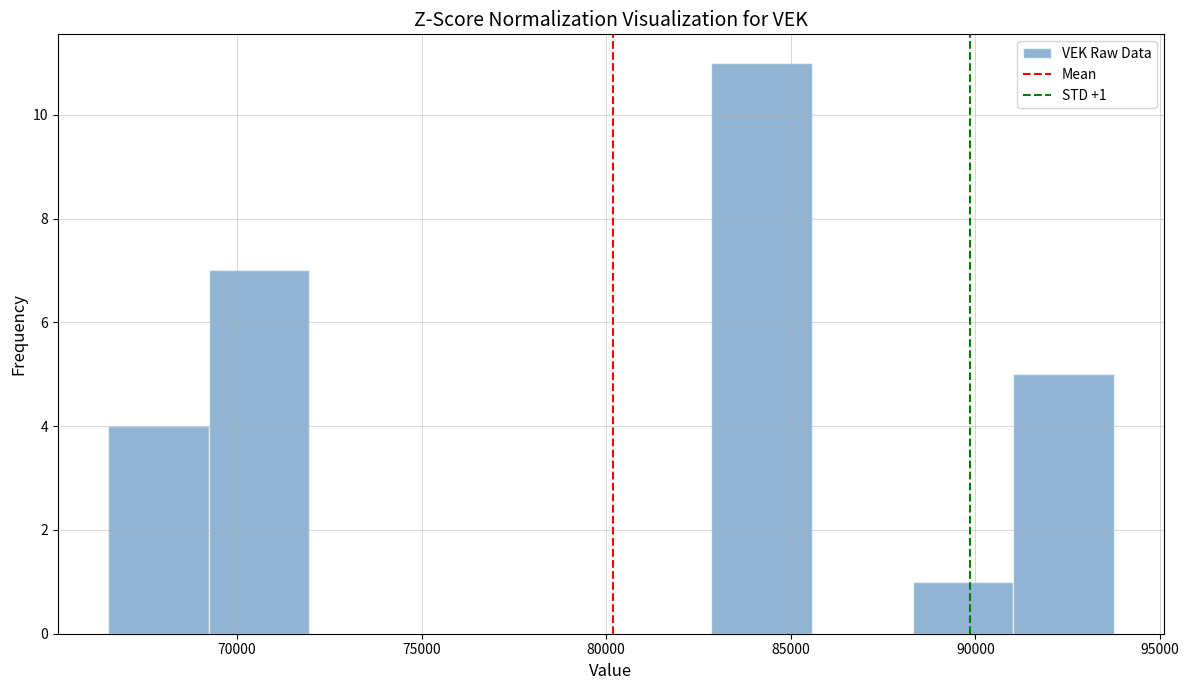

Over which range of the x-axis is the bar tallest?

83000 to 85500